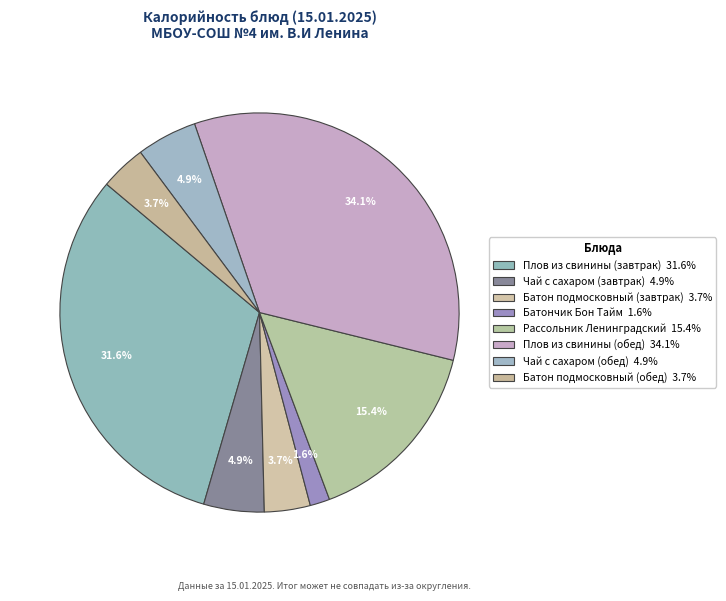

Count the number of slices in the pie.

8